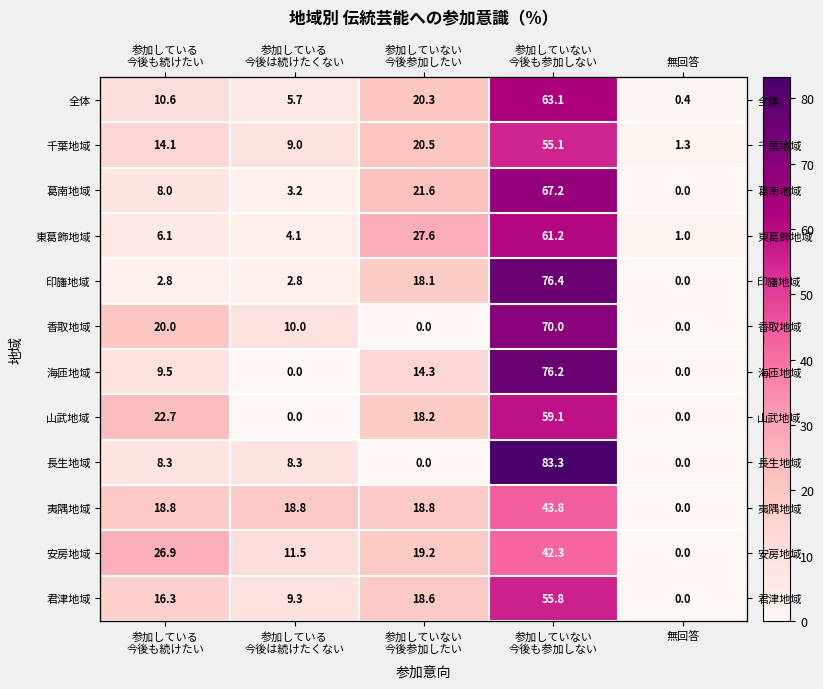

Which has a higher value, 参加している
今後も続けたい or 無回答?

参加している
今後も続けたい